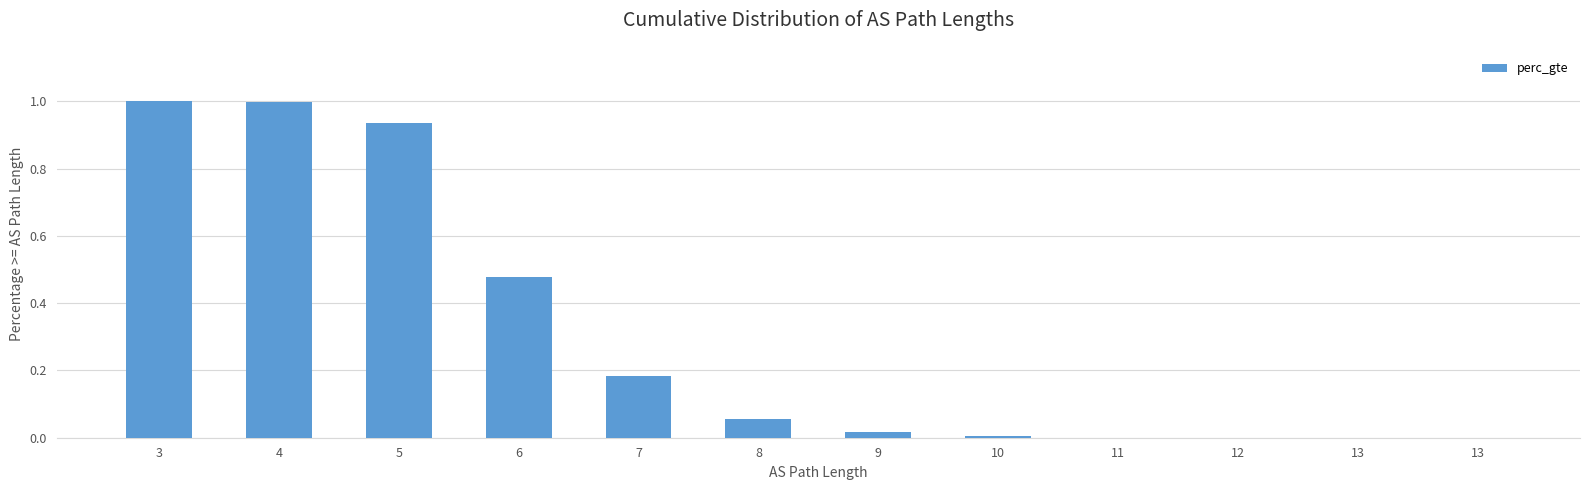

How many series are shown in this chart?

1